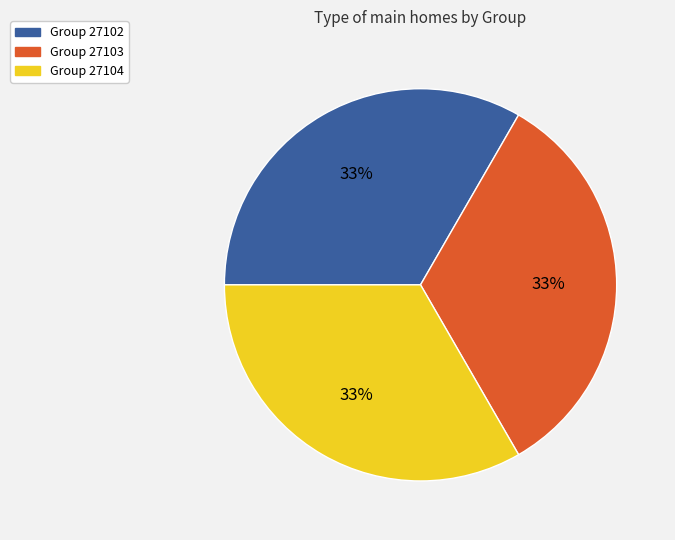

What is the ratio of the value at Group 27104 to the value at Group 27103?

1.0